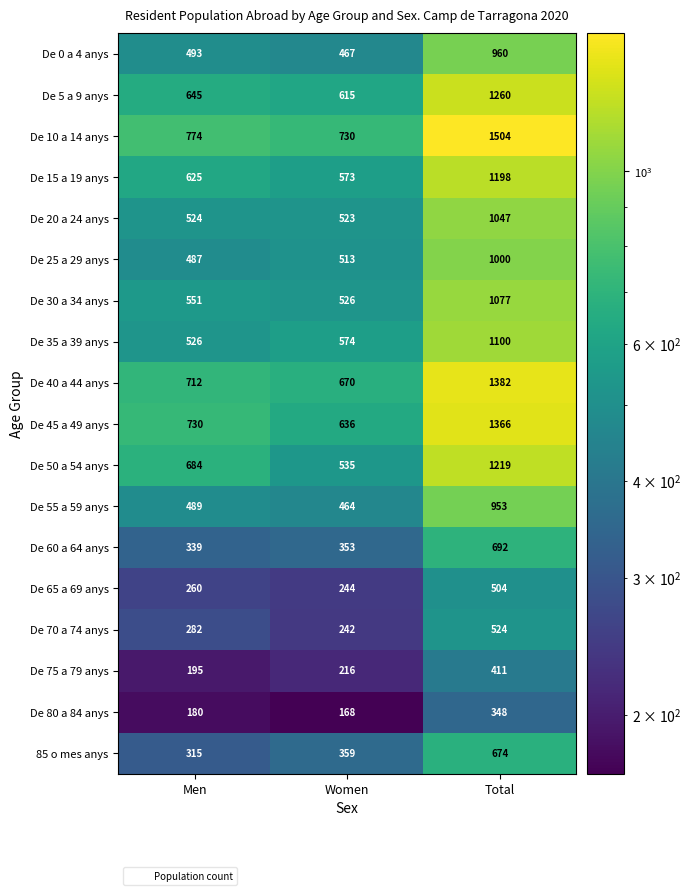

What is the spread (max minus min) of values at Men?

594